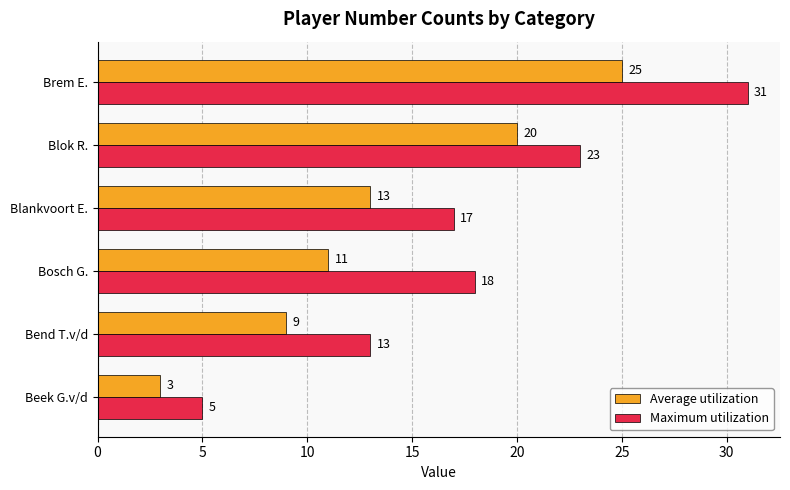

What value does the Maximum utilization series have at Bend T.v/d?

13